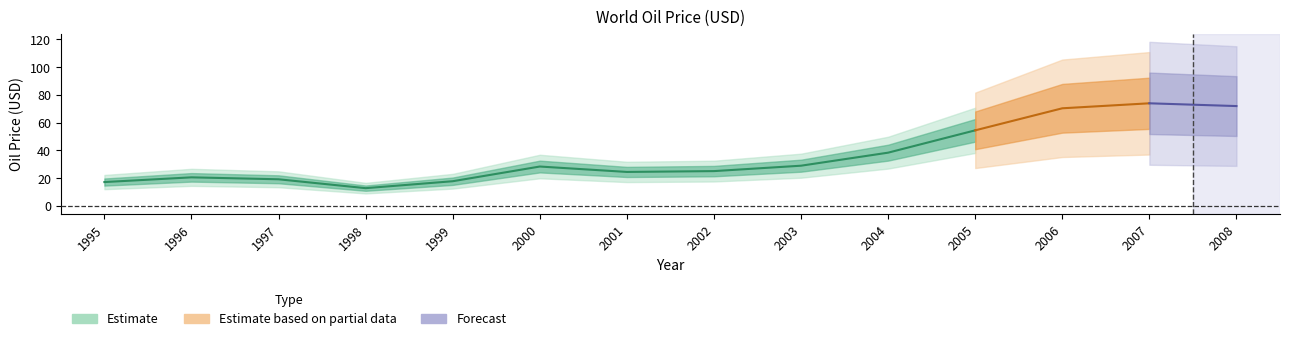

How many values are below 28?

7